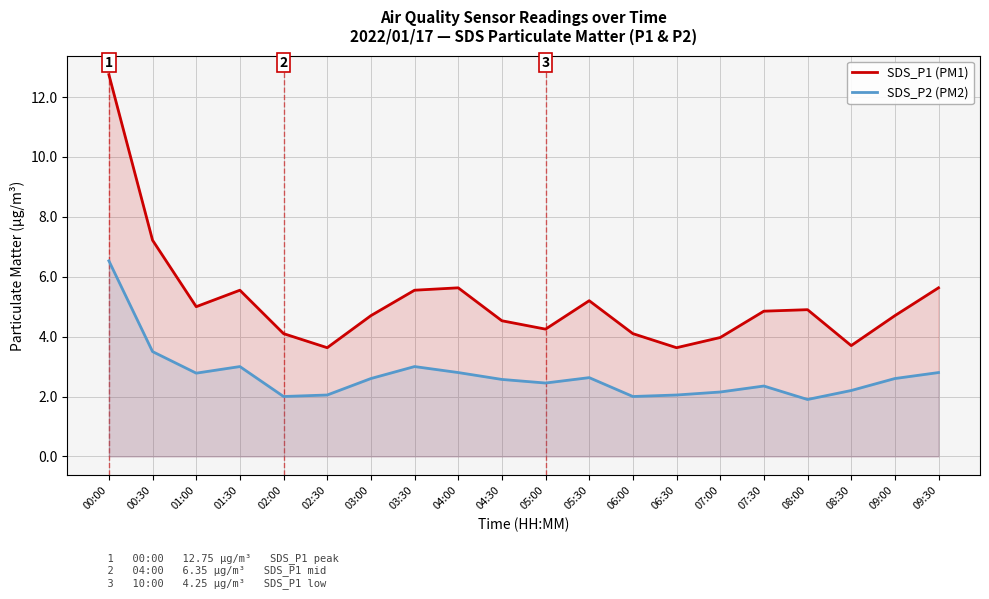

What is the difference between the maximum and minimum values in the SDS_P1 series?

9.1